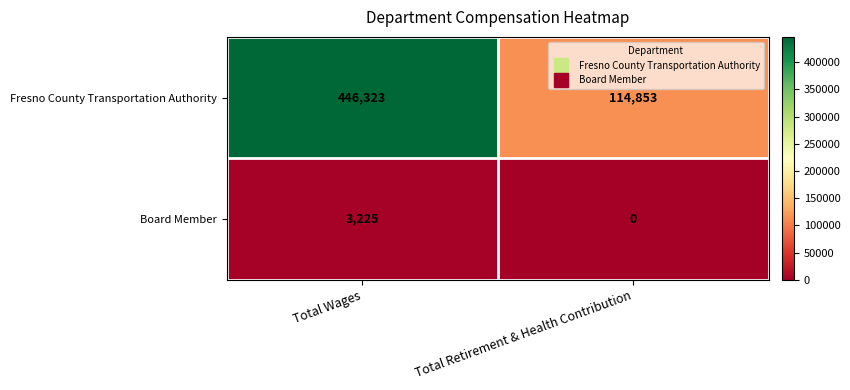

What is the approximate value of Fresno County Transportation Authority at Total Retirement & Health Contribution, to the nearest 100?

114900